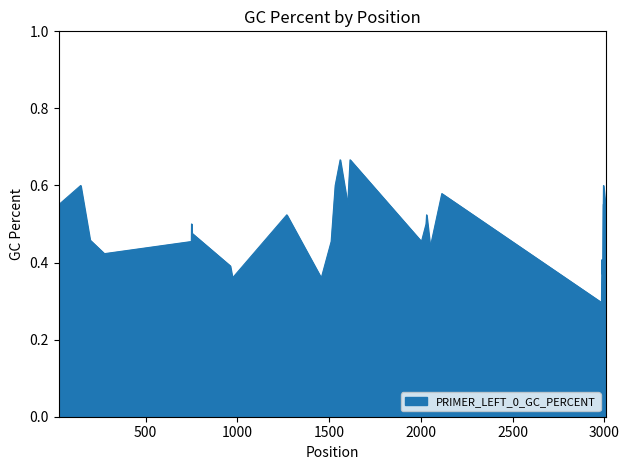

Does the chart display data point markers on the line(s)?

No